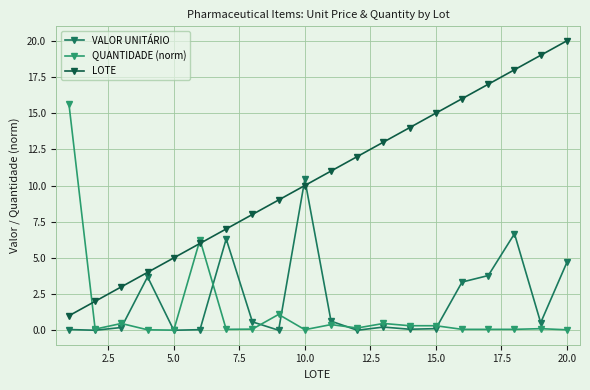

How many lines are shown in the chart?

3